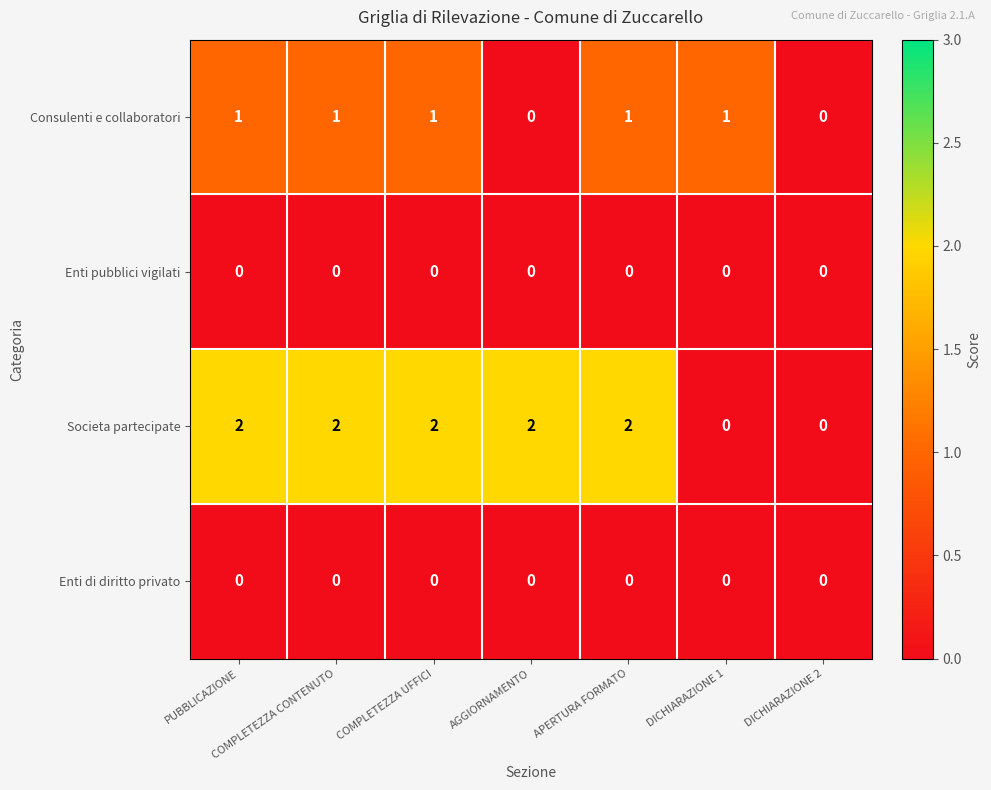

Is it true that Societa partecipate equals 0 at DICHIARAZIONE 2?

True